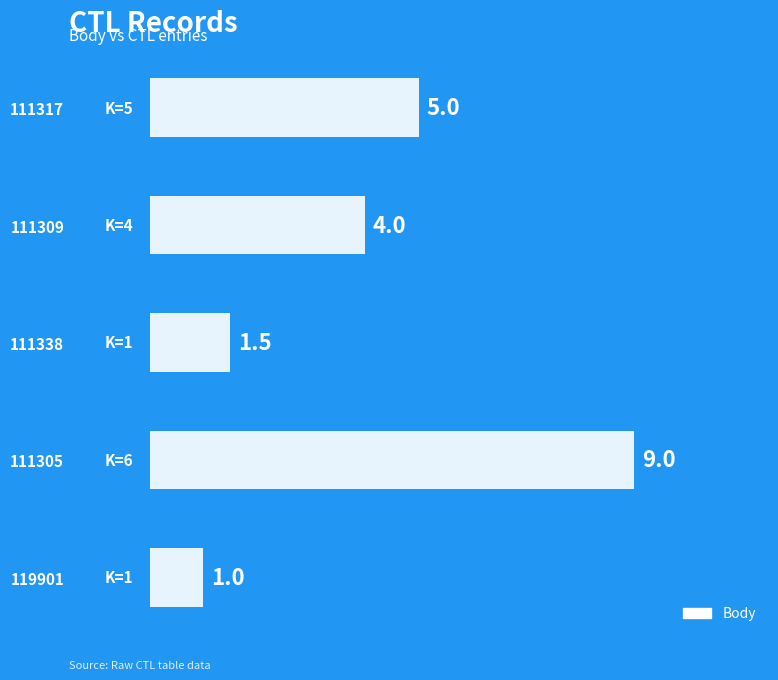

Which label corresponds to the smallest value in the chart?

119901